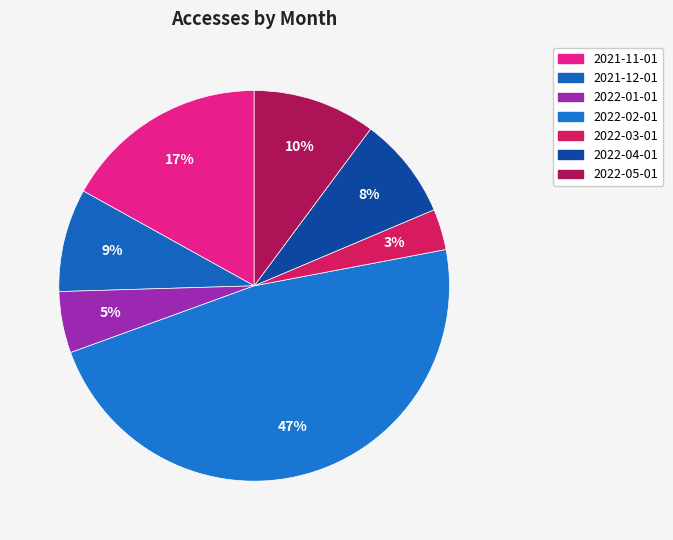

What percentage do 2022-01-01 and 2021-11-01 together represent?

22.0%